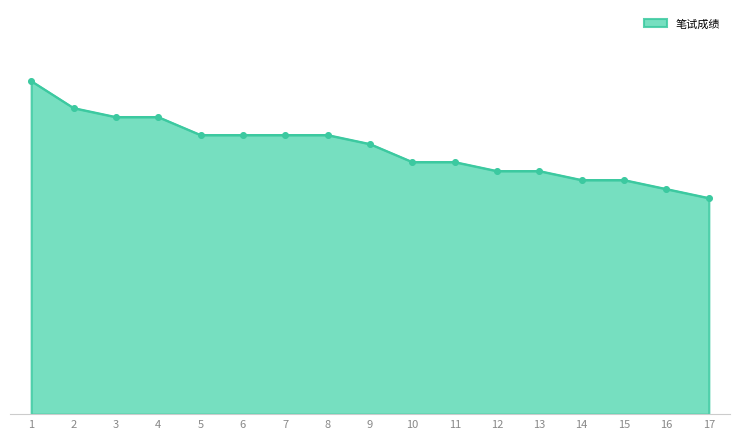

Does the chart have visible grid lines?

No